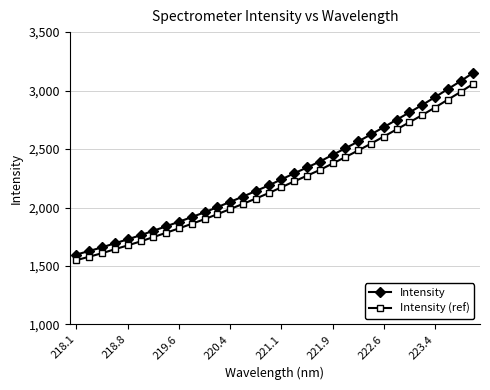

What is the minimum value for Intensity (ref)?

1550.4